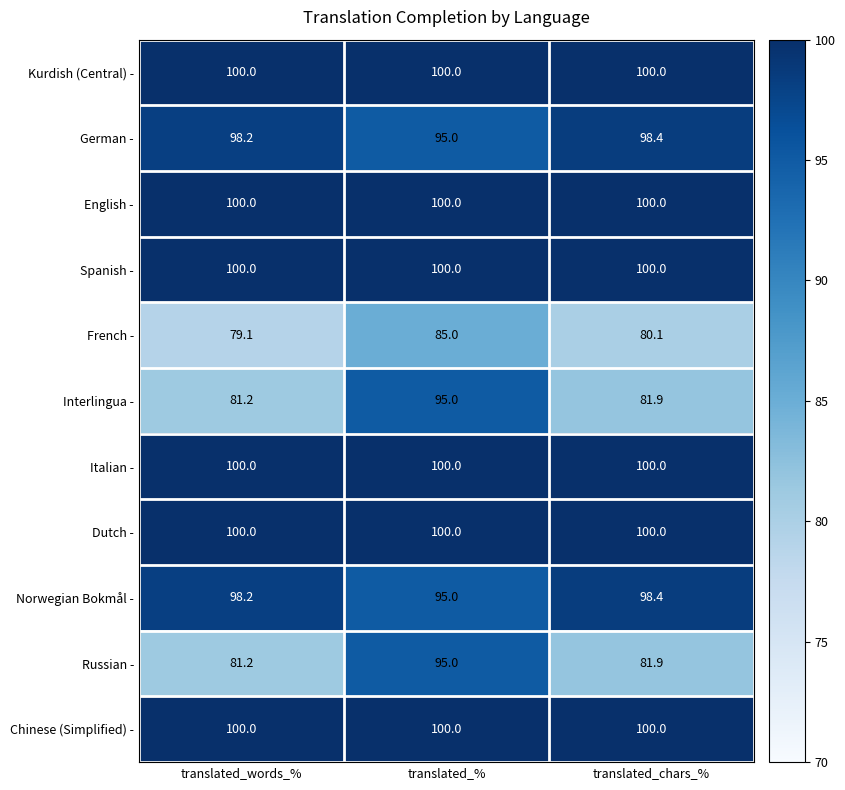

How many data points does each series have?

3